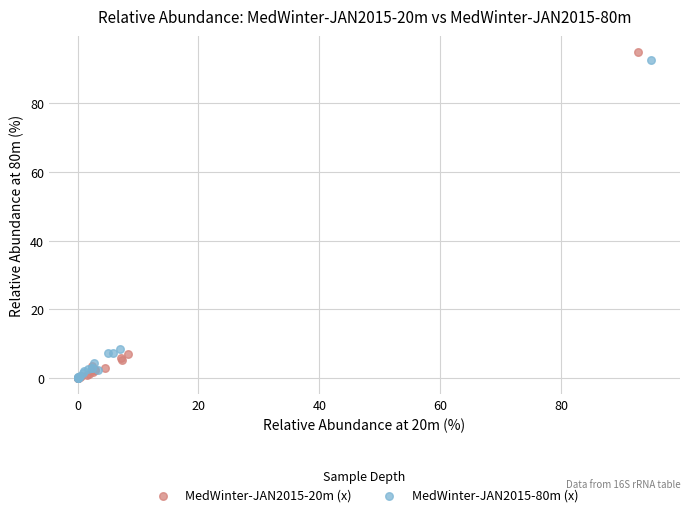

Which series has the largest Y range (max minus min)?

MedWinter-JAN2015-20m (x)